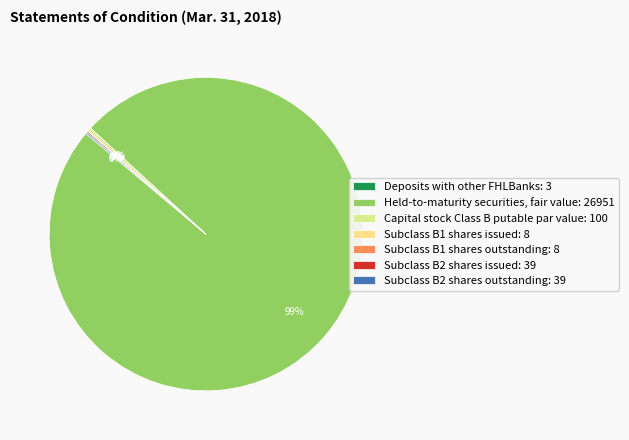

Approximately how many times larger is the value at Capital stock Class B putable par value compared to Deposits with other FHLBanks?

33.3